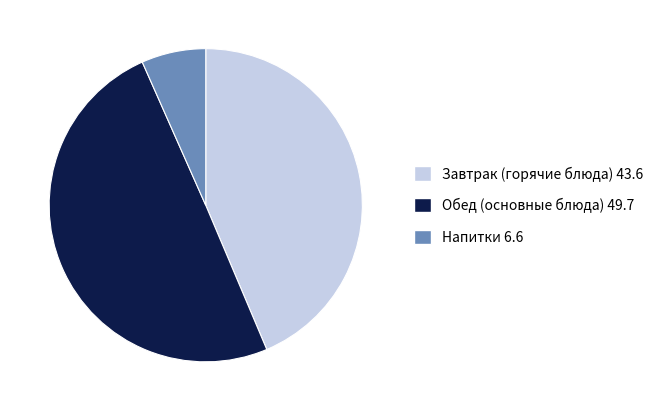

Which category has the biggest portion of the pie?

Обед (основные блюда) 49.7